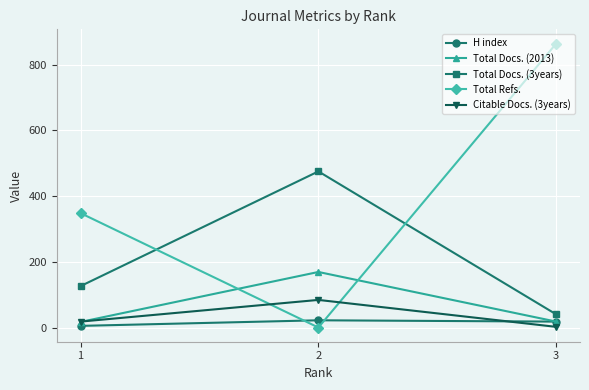

What is the total value across all series at 2?

750